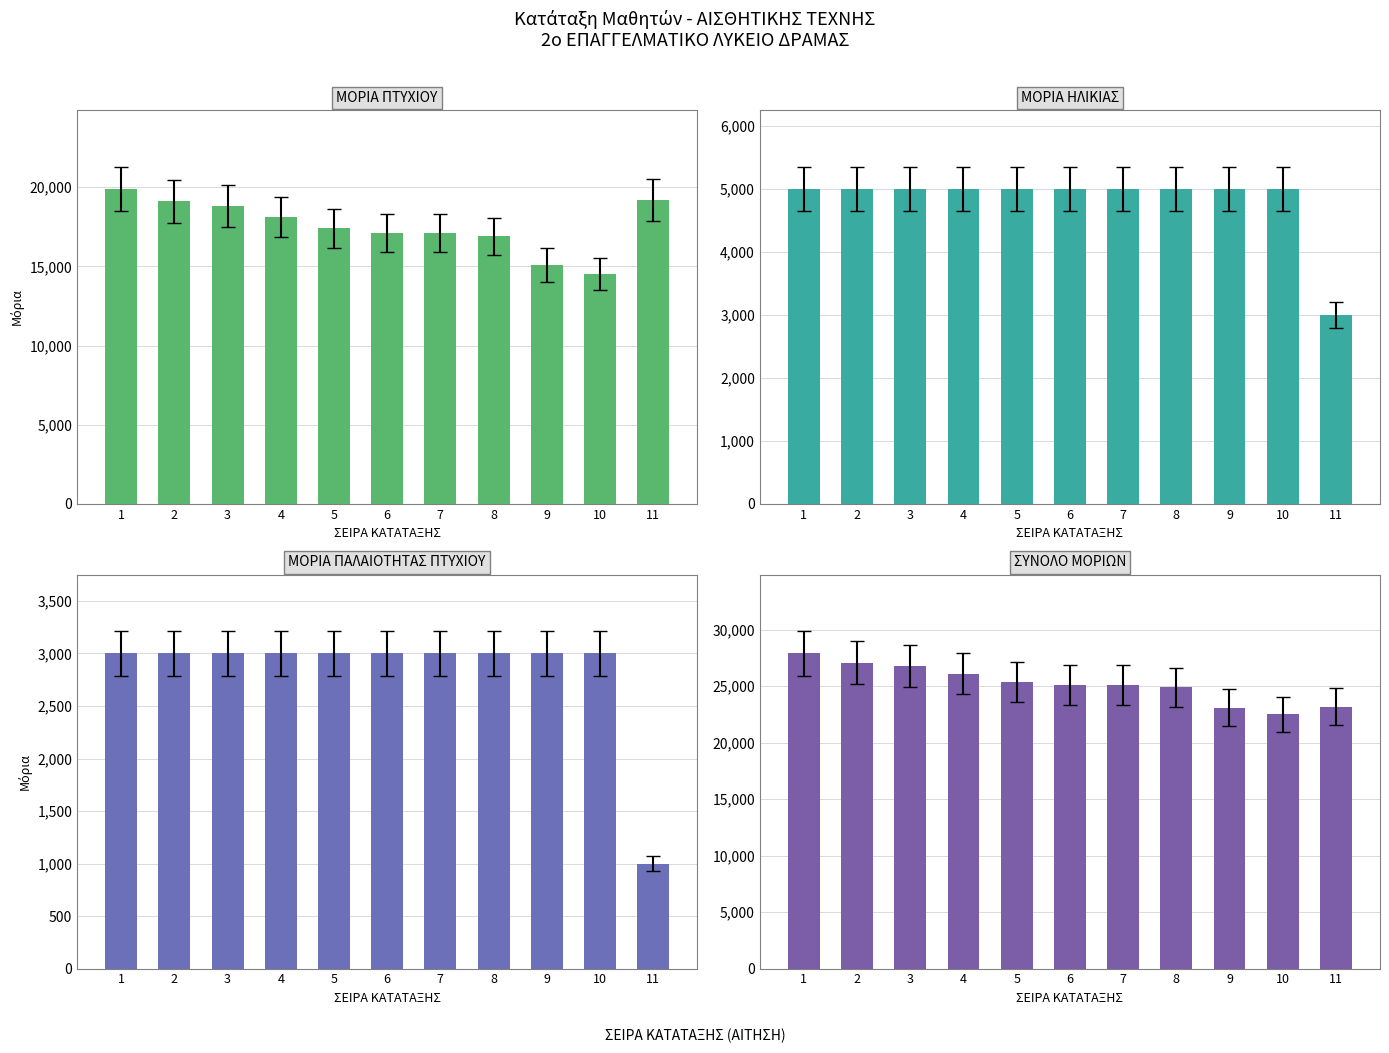

Reading right to left, extract all data points from this chart.

ΜΟΡΙΑ ΠΤΥΧΙΟΥ: 19200	14500	15100	16900	17100	17100	17400	18100	18800	19100	19900
ΜΟΡΙΑ ΗΛΙΚΙΑΣ: 3000	5000	5000	5000	5000	5000	5000	5000	5000	5000	5000
ΜΟΡΙΑ ΠΑΛΑΙΟΤΗΤΑΣ ΠΤΥΧΙΟΥ: 1000	3000	3000	3000	3000	3000	3000	3000	3000	3000	3000
ΣΥΝΟΛΟ ΜΟΡΙΩΝ: 23200	22500	23100	24900	25100	25100	25400	26100	26800	27100	27900